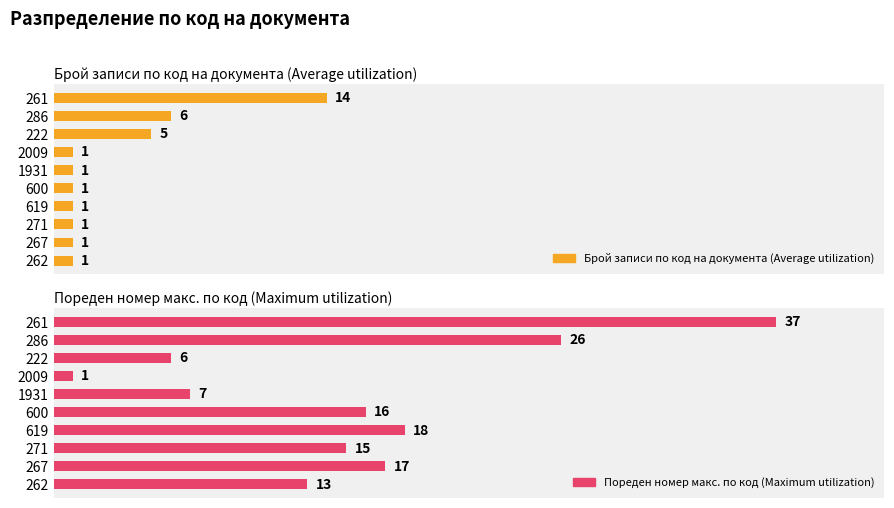

At how many categories does at least one series exceed 11?

7